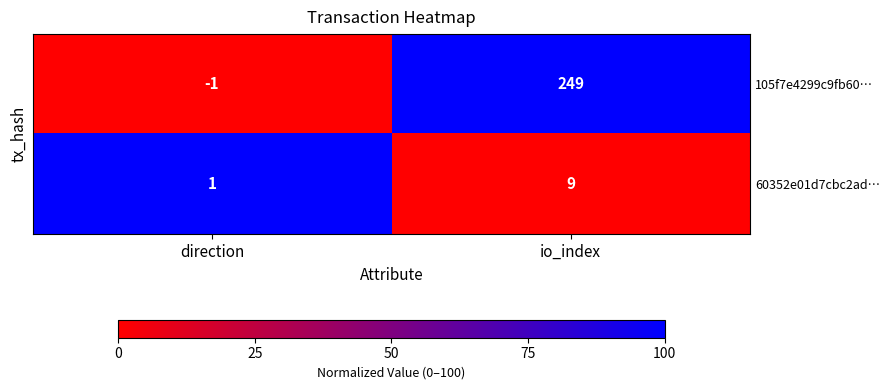

Which category has the lowest value across all series?

direction